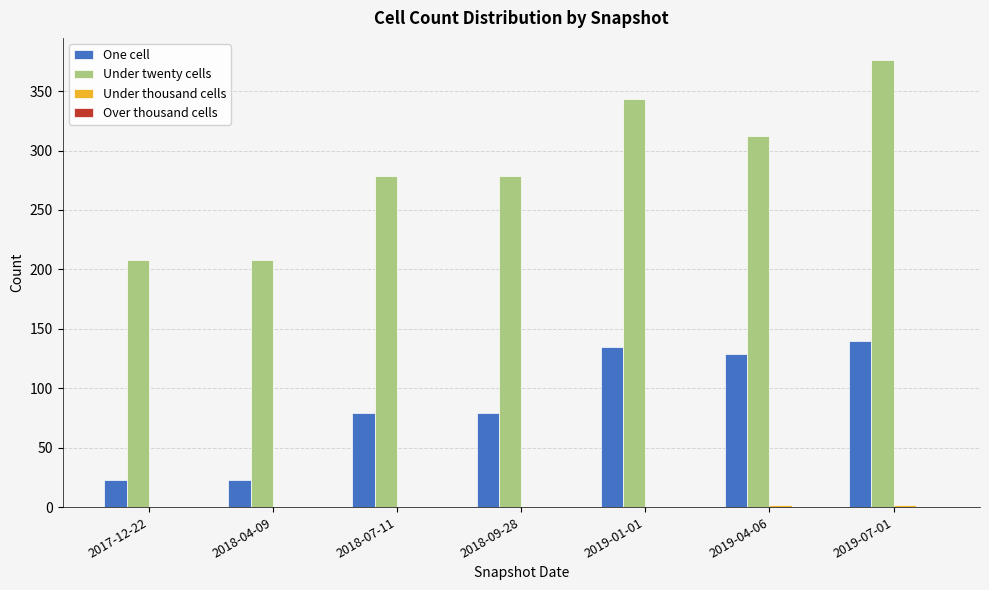

How many groups of bars are there?

7